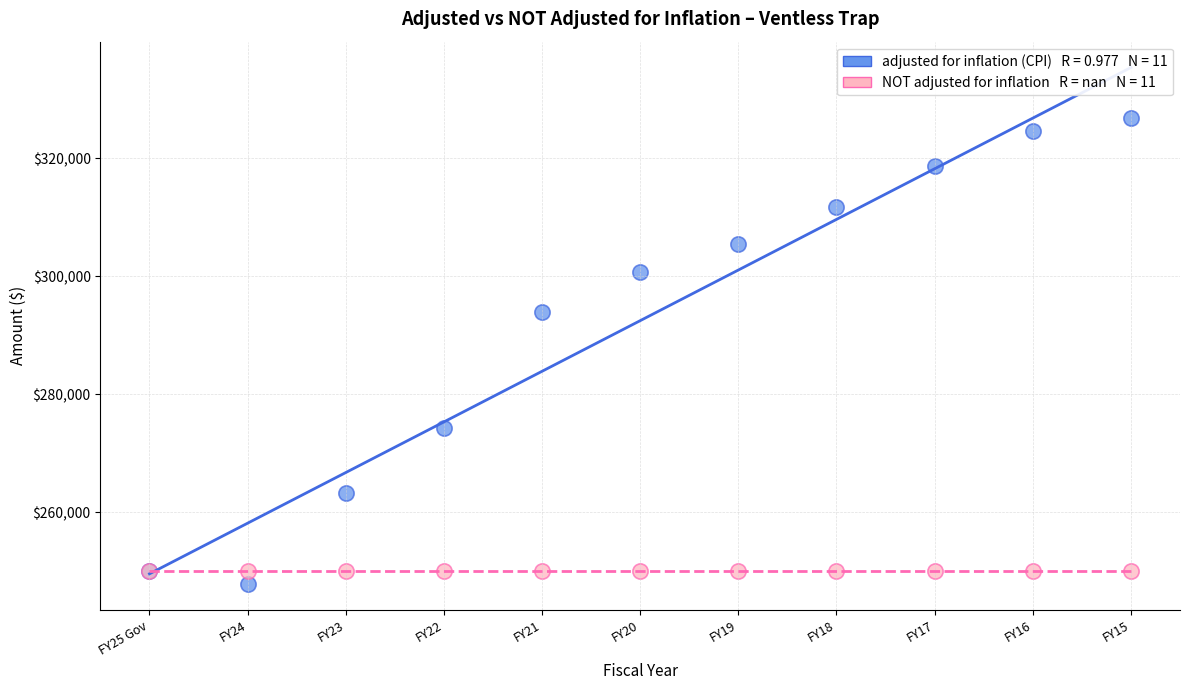

Across all series, what Y value is closest to 287317?

293939